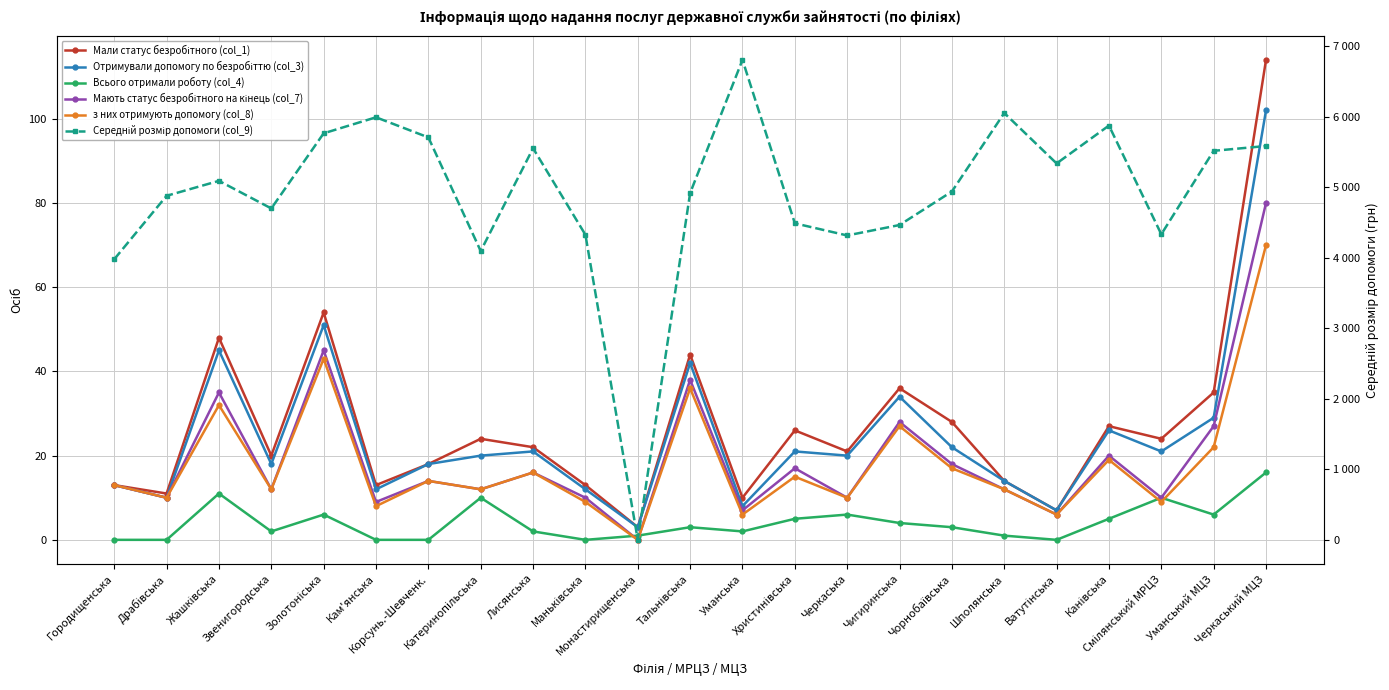

Is the value of Мали статус безробітного (col_1) at Канівська greater than the value of Всього отримали роботу (col_4) at Уманський МЦЗ?

Yes